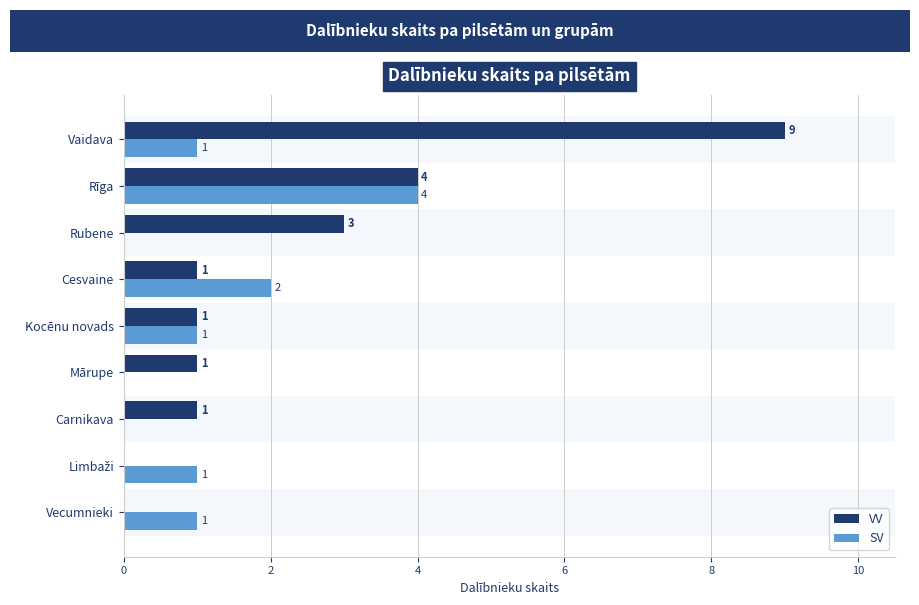

The SV series shows 2 at Mārupe. True or false?

False